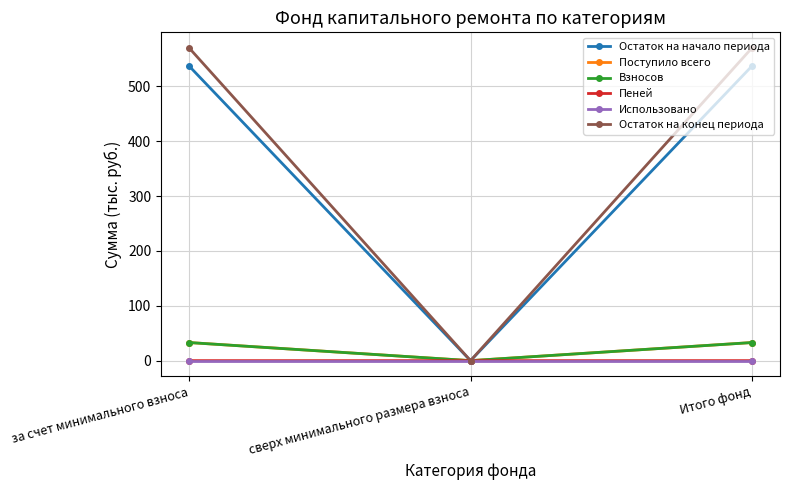

At how many categories does at least one series exceed 130?

2